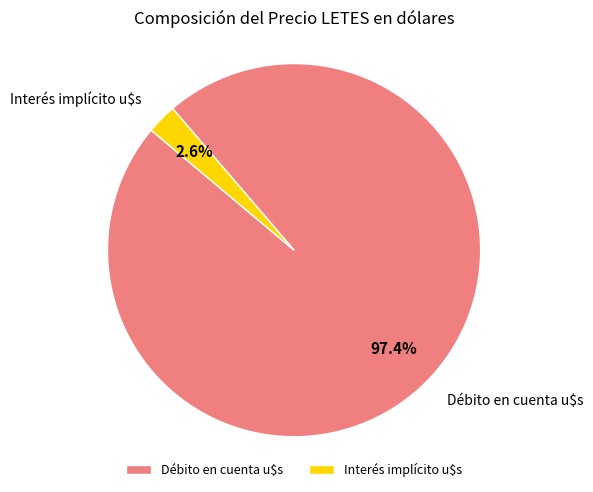

Is there a majority slice in this chart?

Yes